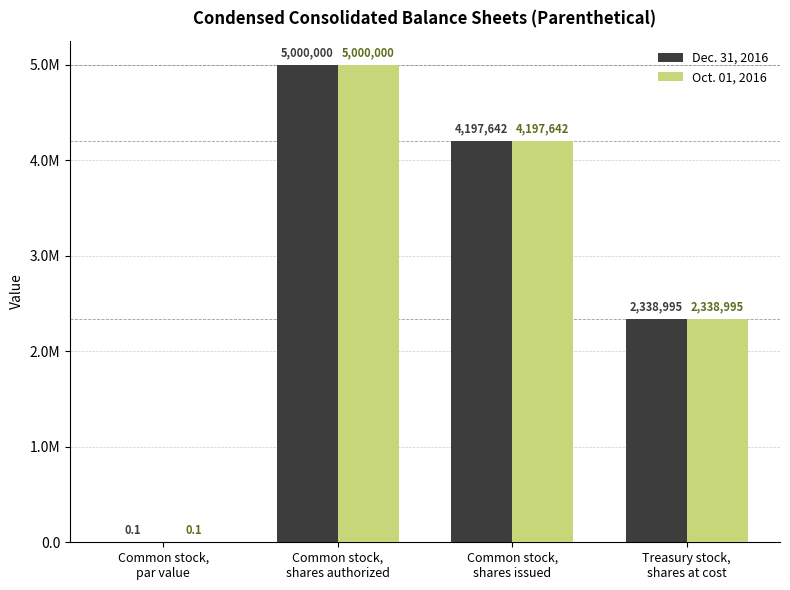

What is the difference between the second highest and minimum values in the Oct. 01, 2016 series?

4197641.9